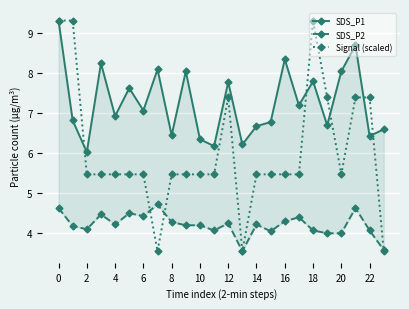

How many data points in SDS_P2 are less than 4?

2